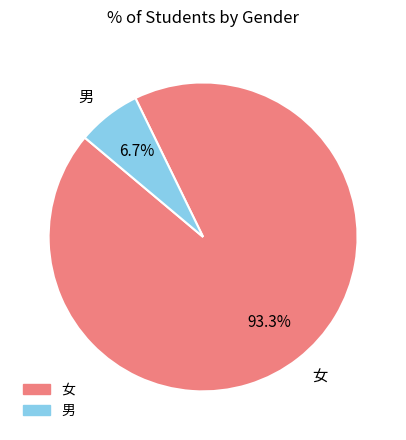

Between 男 and 女, which is larger?

女